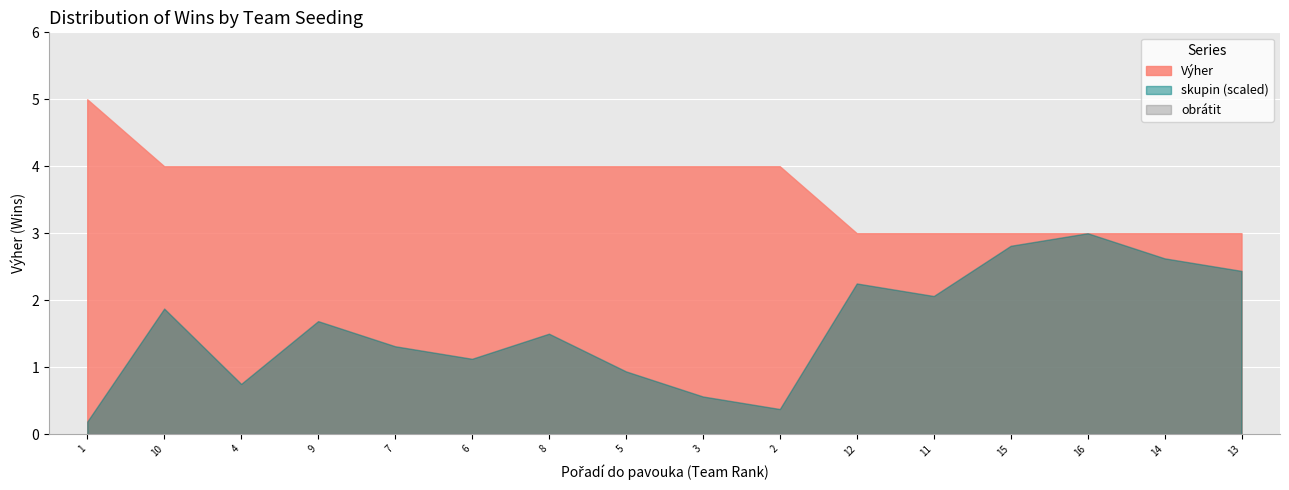

The skupin (scaled) series shows 3.5 at 14. True or false?

False